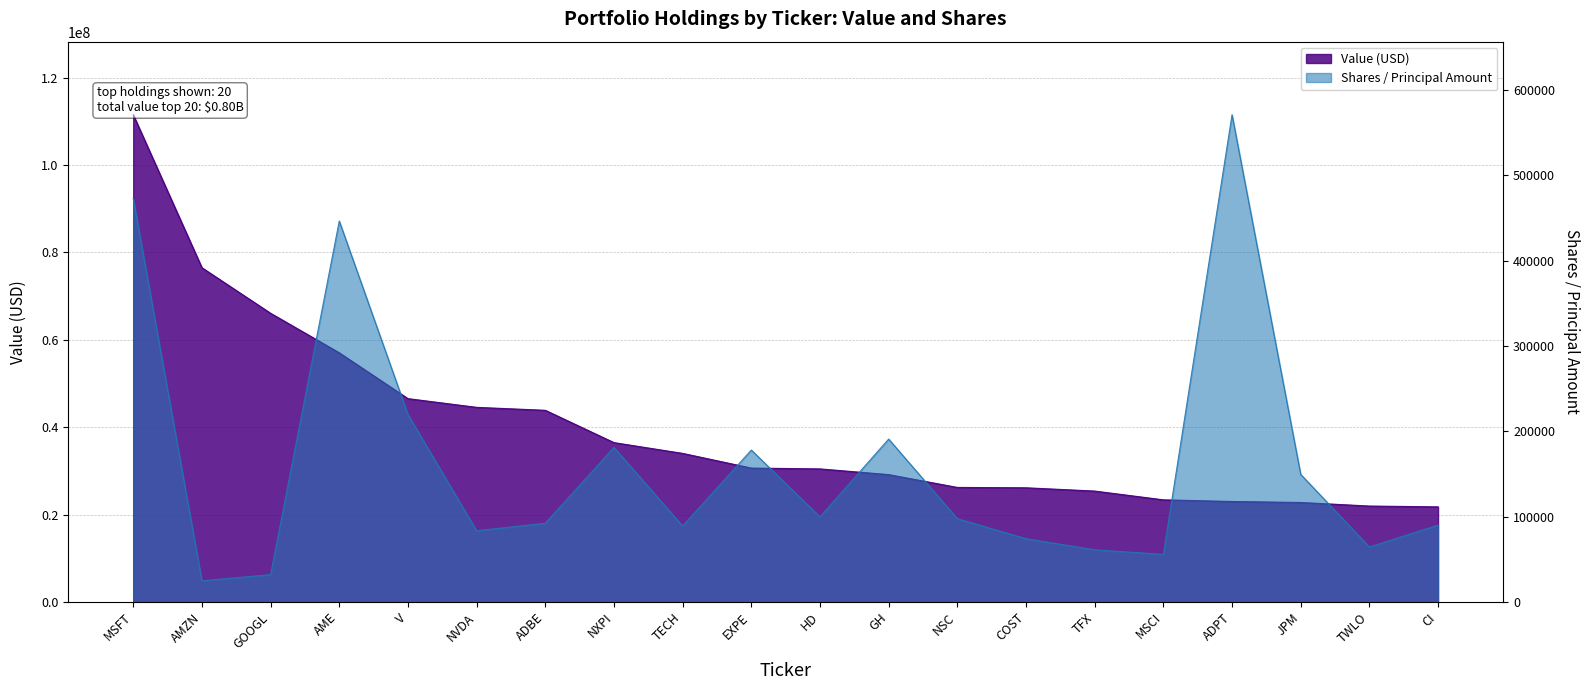

What is the average value of the Shares or Principal Amount series?

163672